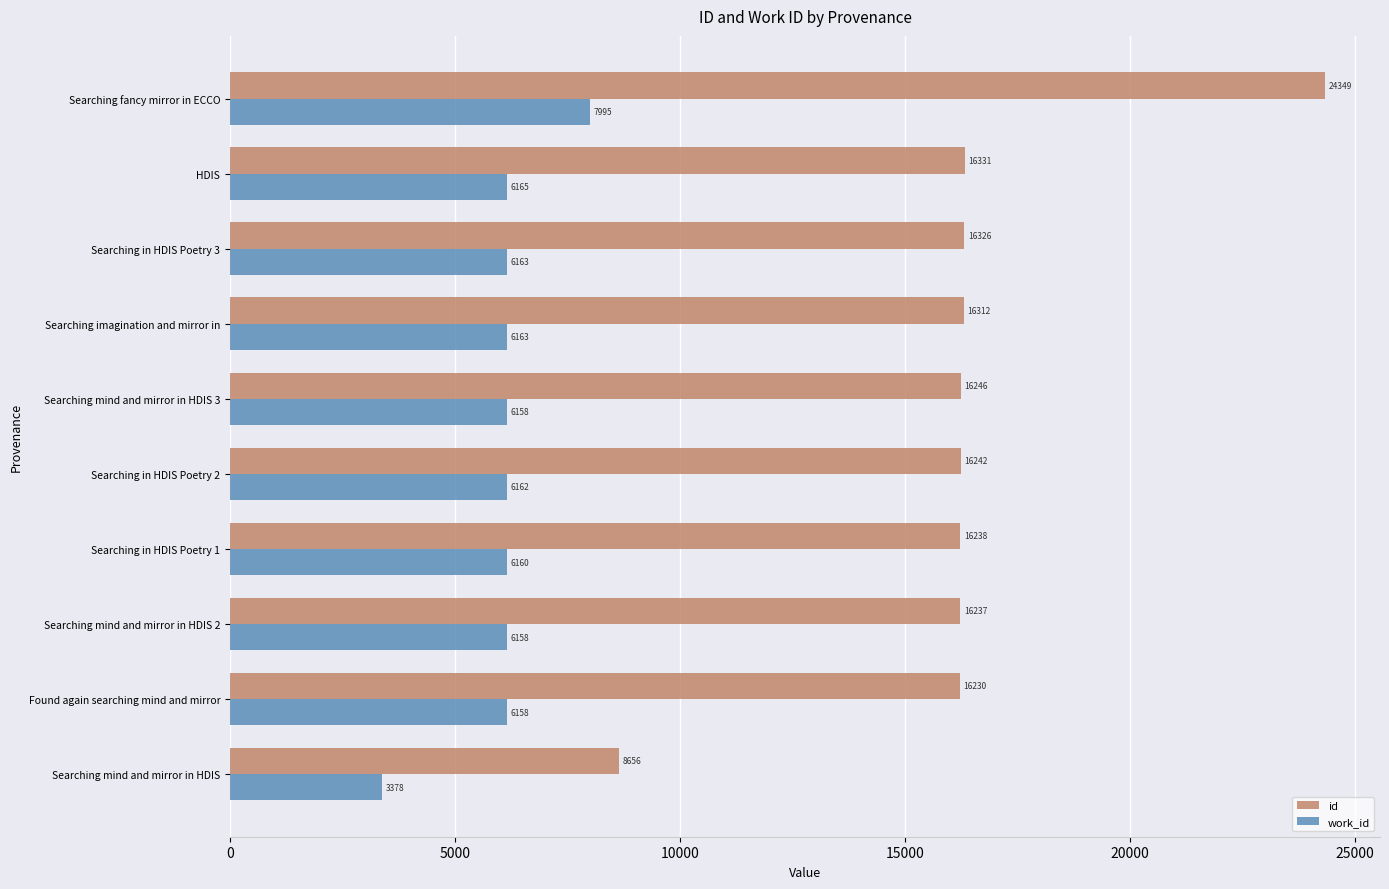

List the series in order of their peak value, highest first.

id, work_id